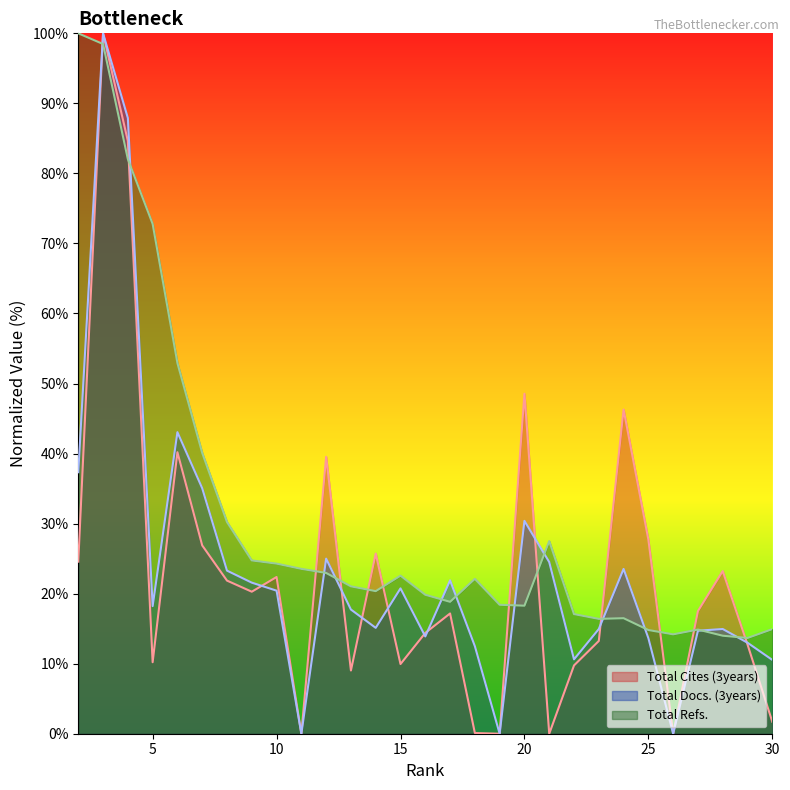

Reading left to right, extract all data points from this chart.

Total Cites (3years): 24.6	100.0	84.6	10.2	40.2	26.9	21.9	20.3	22.4	0.0	39.5	9.0	25.7	9.9	14.4	17.2	0.1	0.0	48.5	0.0	9.8	13.2	46.3	27.7	0.0	17.5	23.2	12.7	1.7
Total Docs. (3years): 37.3	100.0	87.9	18.2	43.1	35.0	23.3	21.6	20.4	0.0	25.0	17.7	15.1	20.8	13.9	21.9	12.5	0.0	30.4	24.5	10.6	15.0	23.5	13.6	0.0	14.7	15.0	13.0	10.5
Total Refs.: 100.0	98.5	82.0	72.8	52.9	40.1	30.2	24.7	24.3	23.5	23.0	21.0	20.4	22.6	19.8	18.8	22.1	18.4	18.3	27.5	17.1	16.4	16.5	14.8	14.2	14.9	14.0	13.7	14.9